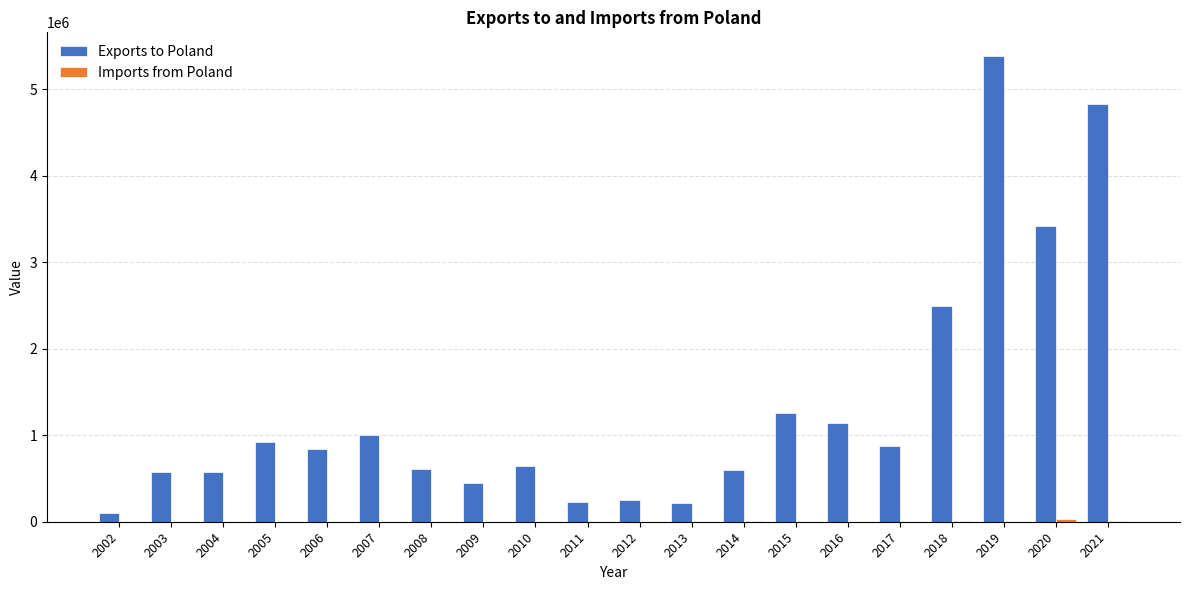

How many categories are shown in the chart?

20